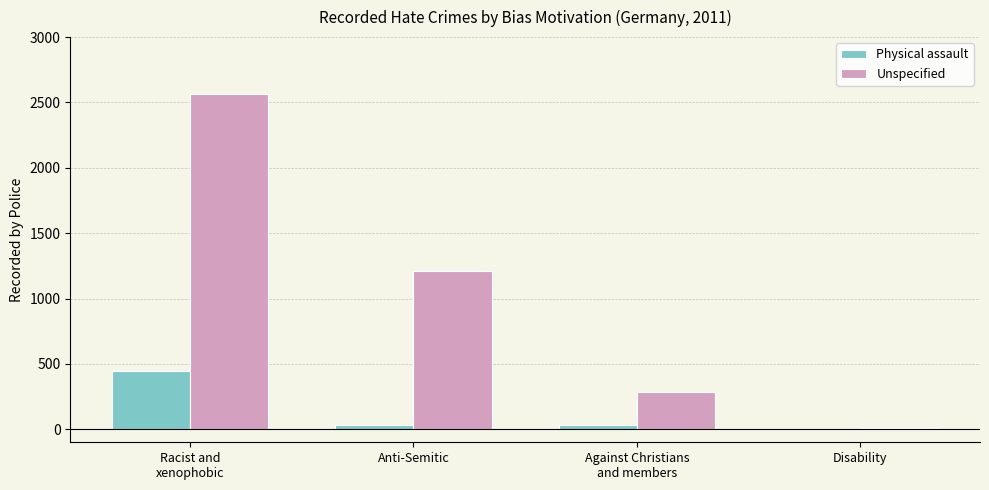

Where is Unspecified nearest to the value 1290?

Anti-Semitic